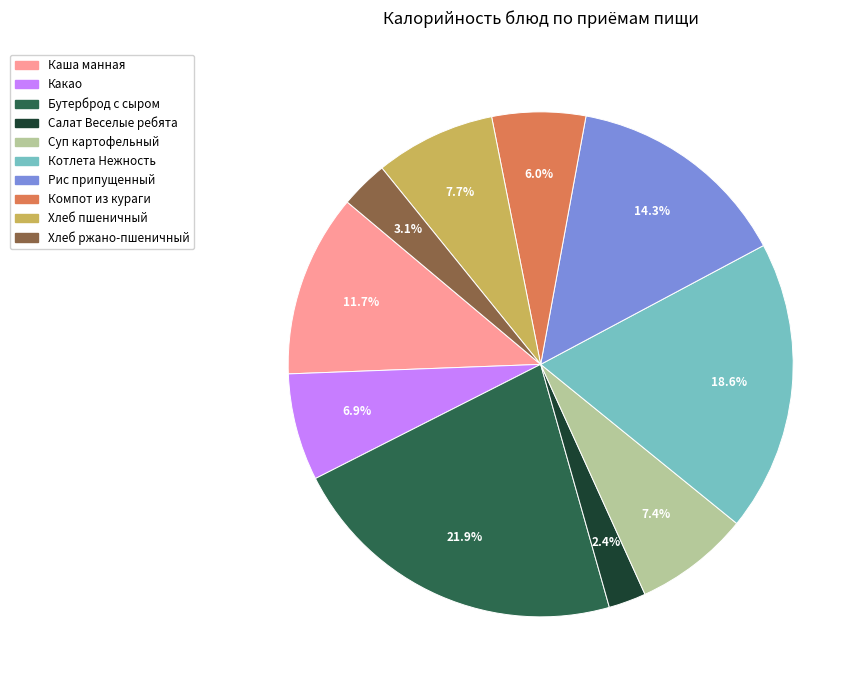

What portion of the pie excludes Каша манная?

88.3%